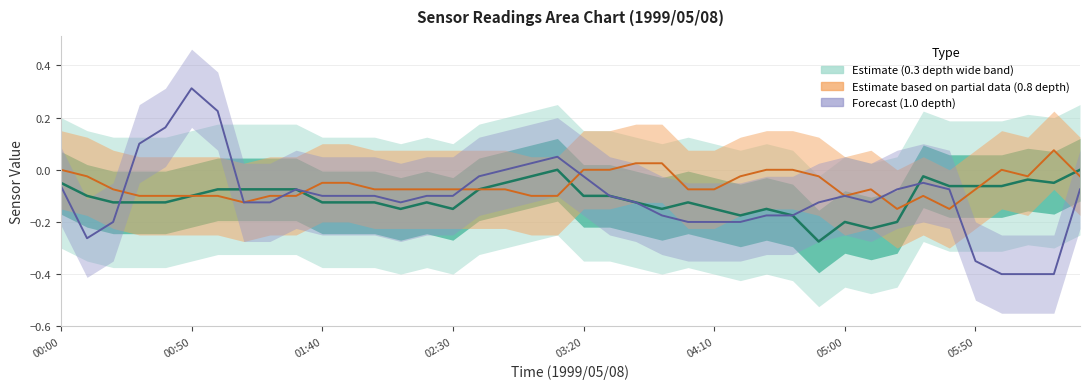

What is the label of the 5th point from the left?

03:20